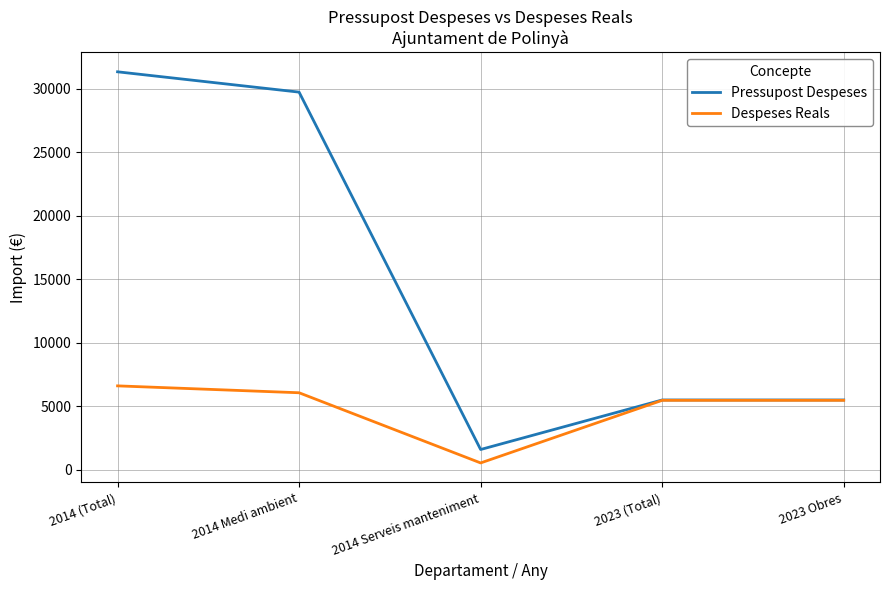

Reading right to left, what are all the values shown in this chart?

Pressupost Despeses: 2023 Obres=5500.0	2023 (Total)=5500.0	2014 Serveis manteniment=1600.0	2014 Medi ambient=29738.7	2014 (Total)=31338.7
Despeses Reals: 2023 Obres=5472.2	2023 (Total)=5472.2	2014 Serveis manteniment=542.6	2014 Medi ambient=6068.0	2014 (Total)=6610.6